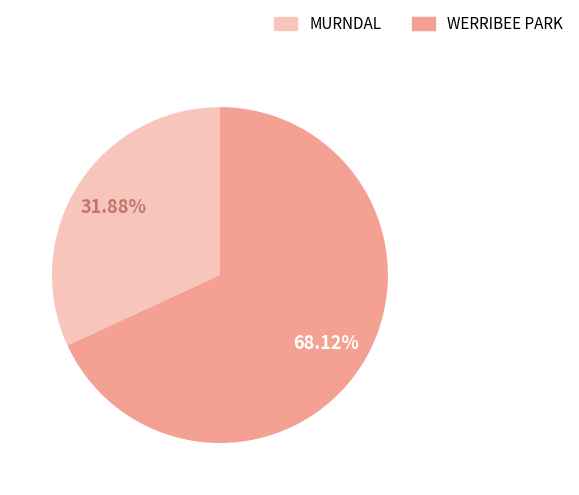

To the nearest percent, what is the difference between the largest and smallest slice percentages?

36%